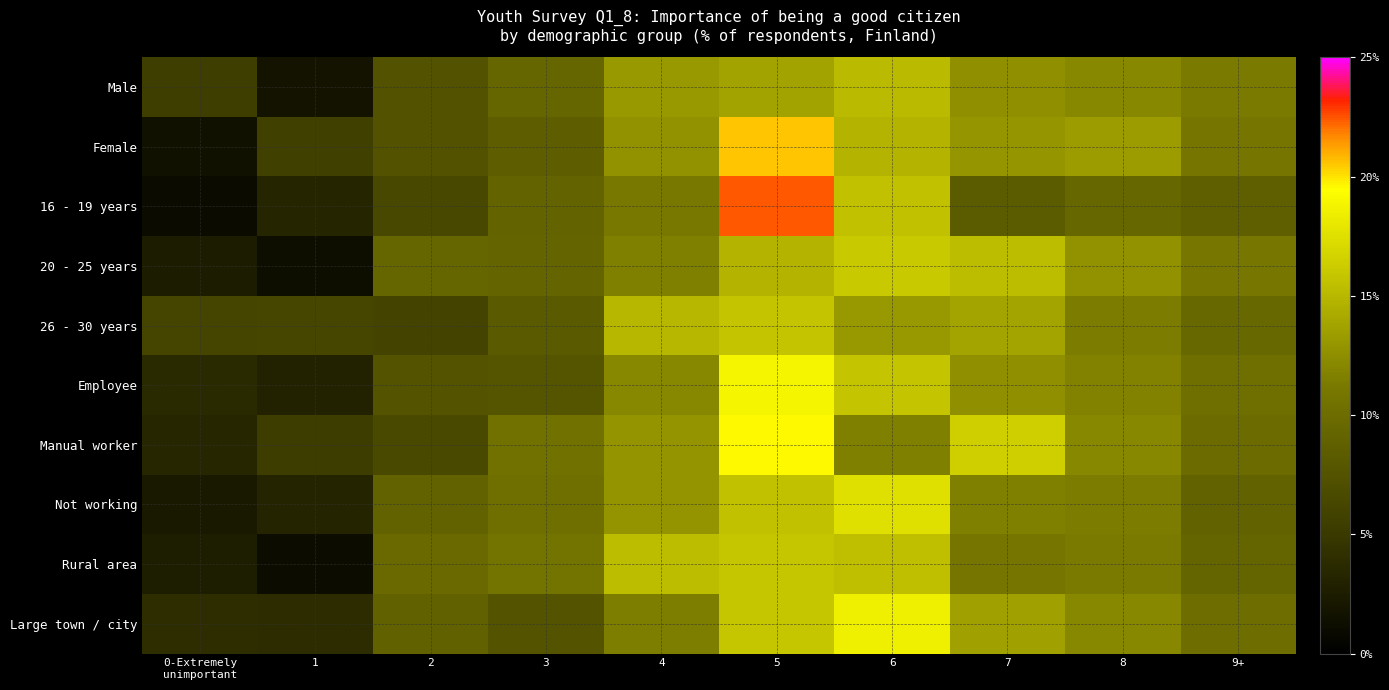

Reading left to right, transcribe all the data shown in this chart.

Male: 0-Extremely
unimportant=5.4	1=1.7	2=7.4	3=9.3	4=13.1	5=13.7	6=15.2	7=12.5	8=12.2	9+=11.3
Female: 0-Extremely
unimportant=1.5	1=5.6	2=7.4	3=8.5	4=12.7	5=20.6	6=14.8	7=12.9	8=13.3	9+=10.8
16 - 19 years: 0-Extremely
unimportant=1.0	1=3.3	2=6.4	3=9.0	4=11.1	5=22.4	6=15.6	7=8.3	8=9.4	9+=8.6
20 - 25 years: 0-Extremely
unimportant=2.5	1=1.2	2=9.3	3=9.1	4=11.6	5=14.8	6=16.1	7=15.4	8=12.7	9+=10.9
26 - 30 years: 0-Extremely
unimportant=6.1	1=6.2	2=6.0	3=8.2	4=15.0	5=15.8	6=13.1	7=13.8	8=11.4	9+=9.5
Employee: 0-Extremely
unimportant=3.7	1=3.0	2=7.5	3=7.7	4=12.2	5=18.9	6=15.8	7=12.5	8=11.8	9+=10.2
Manual worker: 0-Extremely
unimportant=3.4	1=5.3	2=6.5	3=10.4	4=12.8	5=19.6	6=11.6	7=16.5	8=12.1	9+=9.8
Not working: 0-Extremely
unimportant=2.2	1=3.2	2=8.9	3=10.2	4=12.8	5=15.6	6=17.5	7=11.7	8=11.4	9+=8.9
Rural area: 0-Extremely
unimportant=2.6	1=1.1	2=9.6	3=10.6	4=15.4	5=15.9	6=15.5	7=10.8	8=11.3	9+=9.2
Large town / city: 0-Extremely
unimportant=4.0	1=3.9	2=8.8	3=7.6	4=11.5	5=15.9	6=18.5	7=13.6	8=12.1	9+=10.1